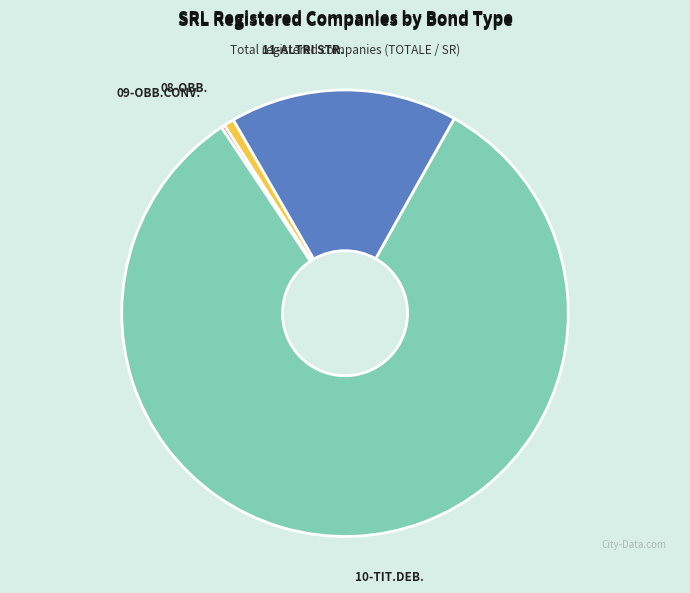

The 08-OBB. slice represents 1% of the pie. True or false?

True